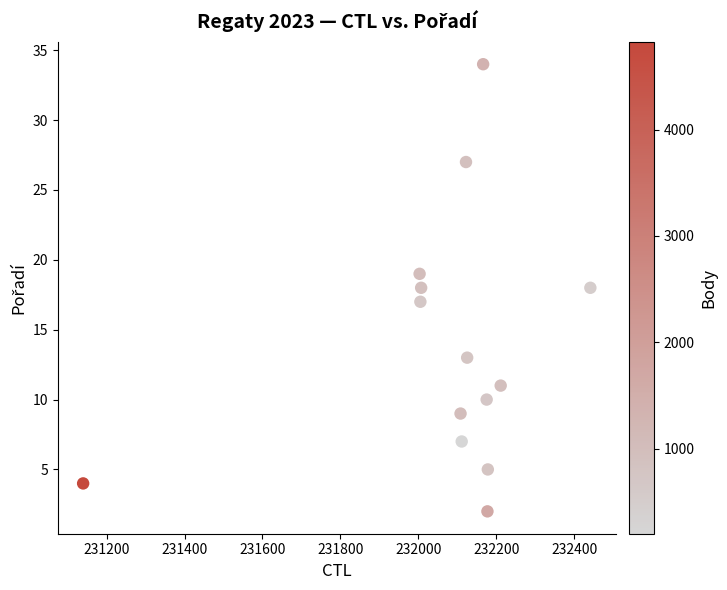

What is the range of X values (max minus min)?

1301